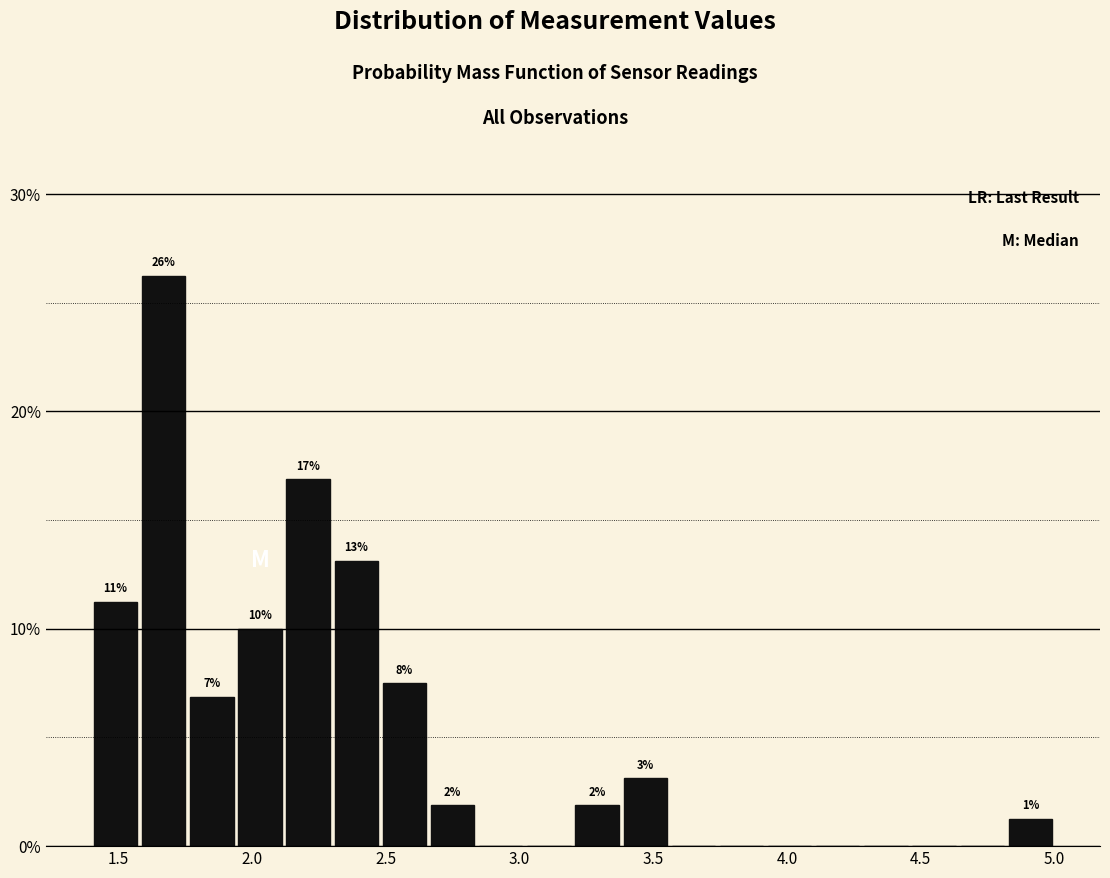

Read against the x-axis, roughly where is the centre of the tallest bar?

1.65